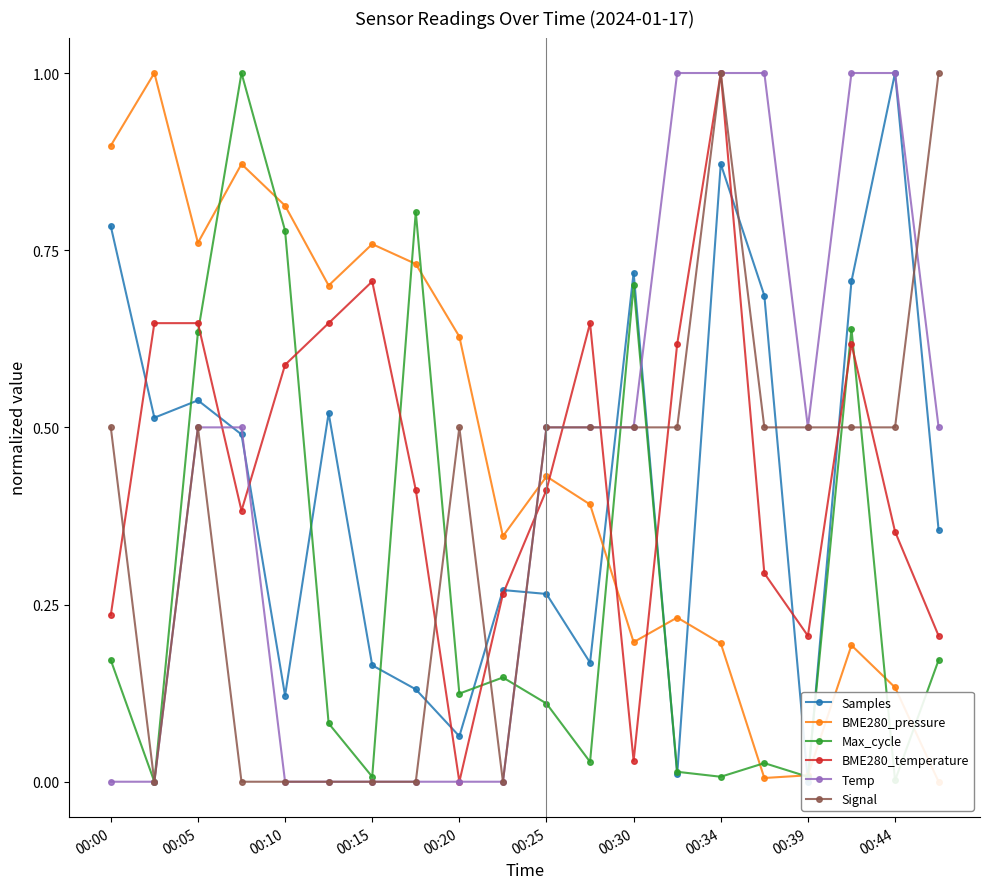

What is the highest value of the BME280_temperature series?

1.0